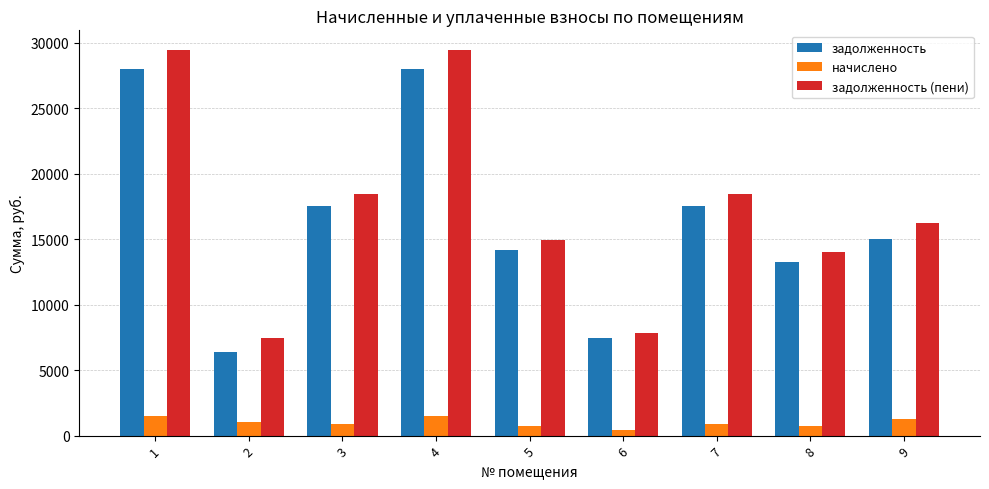

What is the smallest value displayed?

391.2